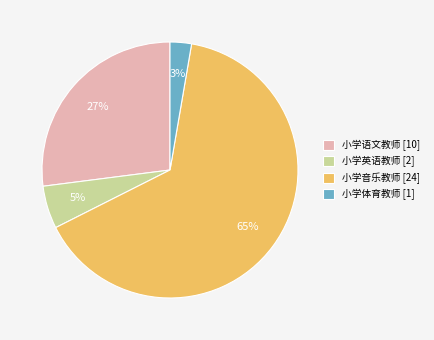

To the nearest percent, what portion does 小学体育教师 represent?

3%